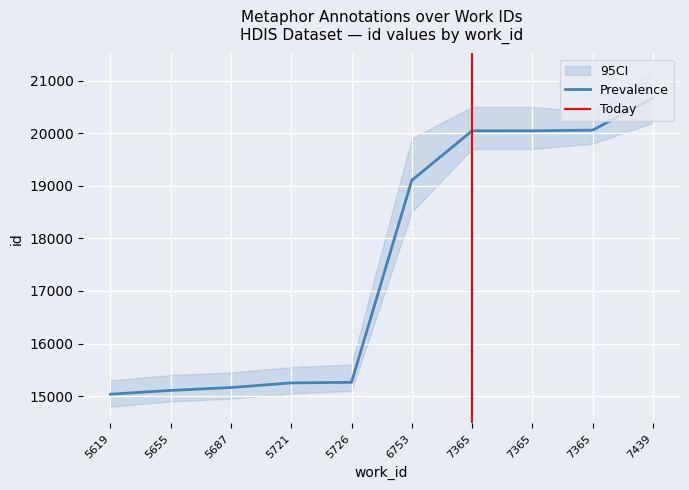

Is it true that the value at 5726 is 25454?

False